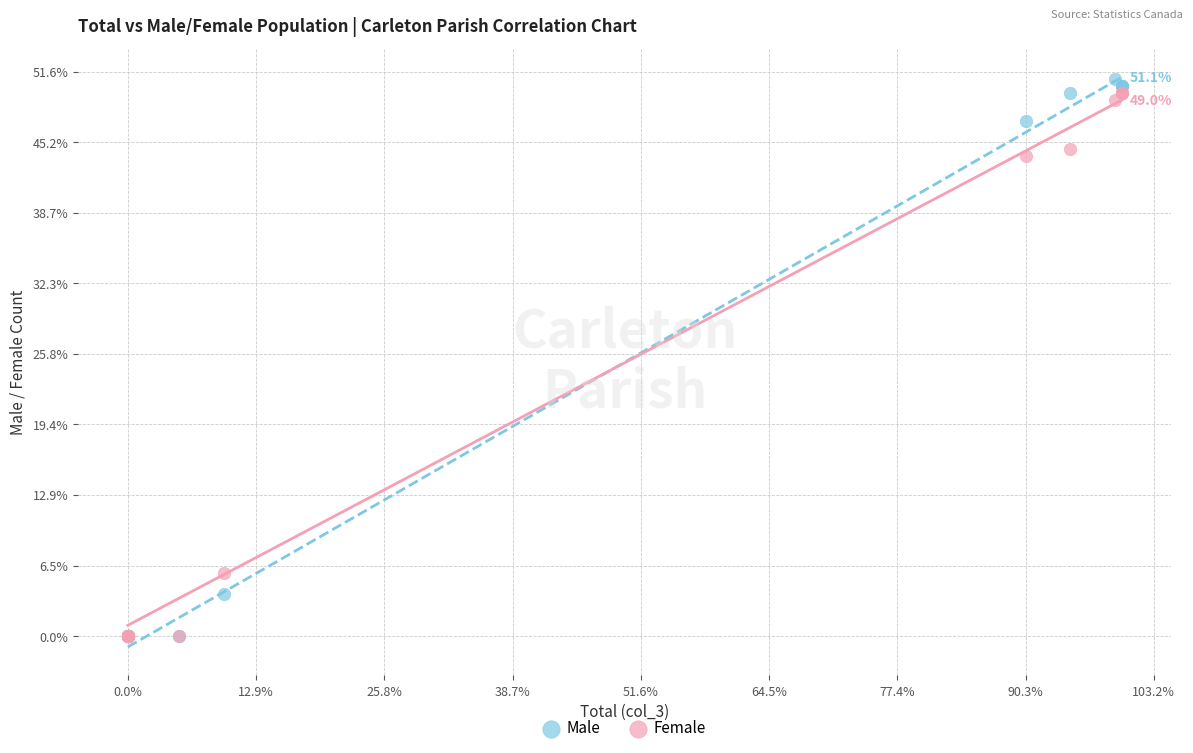

Which series has the largest Y range (max minus min)?

Male